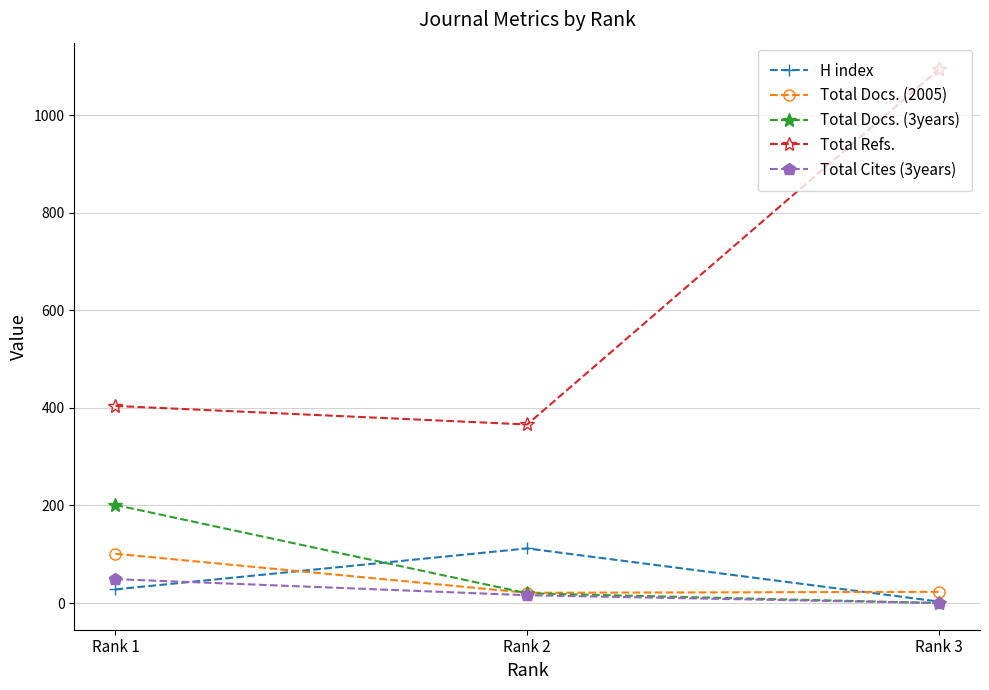

The value of Total Docs. (3years) at Rank 3 is 0. True or false?

True